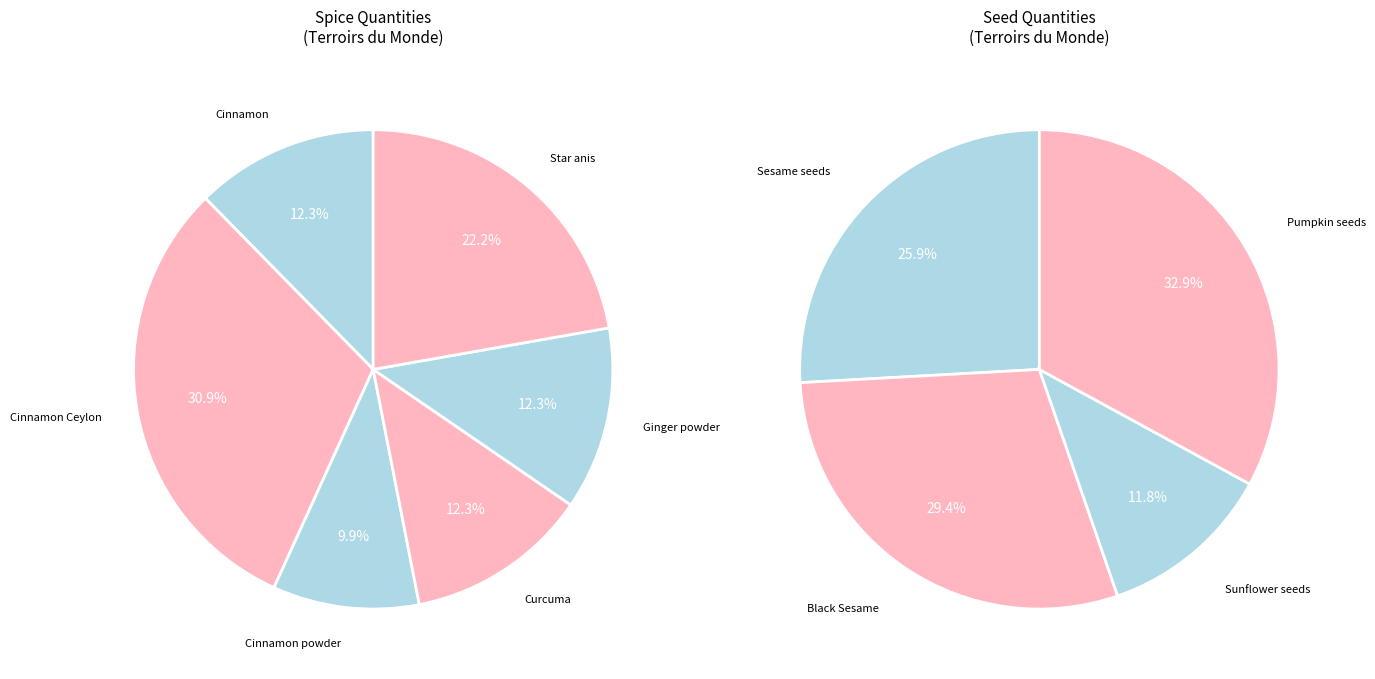

The Cinnamon slice represents 18% of the pie. True or false?

False